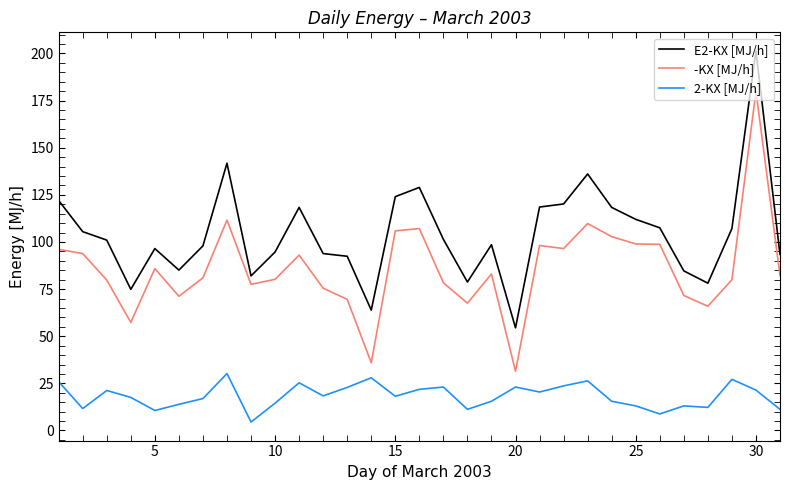

List the series in order of their peak value, highest first.

E2-KX [MJ/h], -KX [MJ/h], 2-KX [MJ/h]